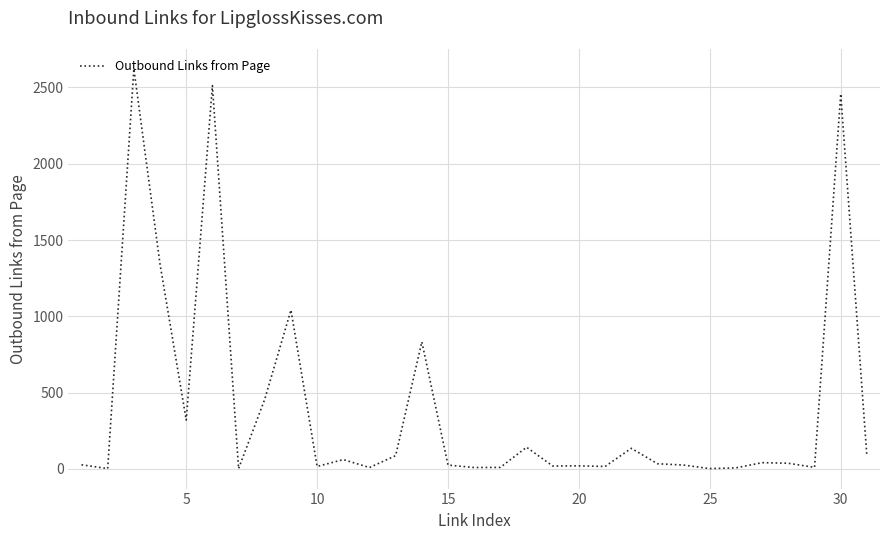

What is the difference between the maximum and minimum values?

2619